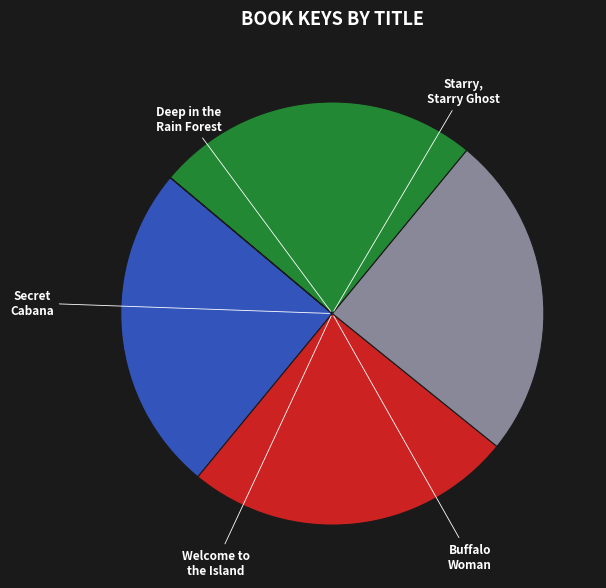

Which slice is the largest?

Starry, Starry Ghost